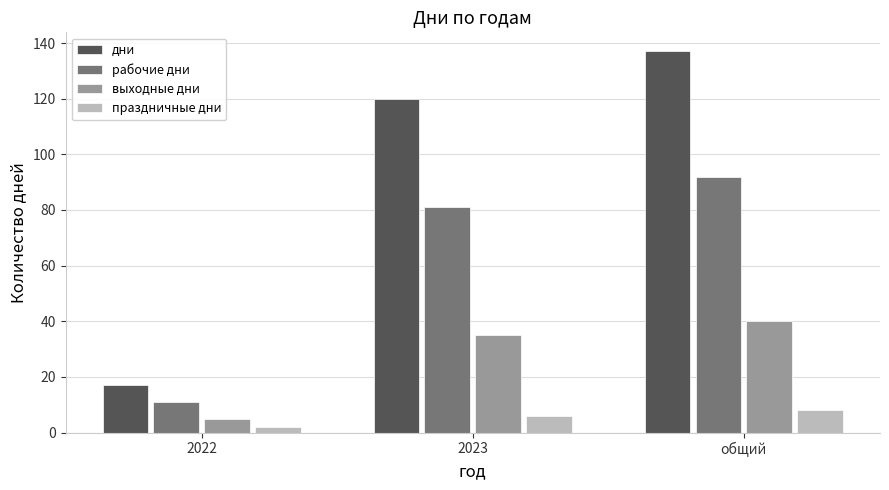

True or false: праздничные дни has a value of 6 at 2023.

True